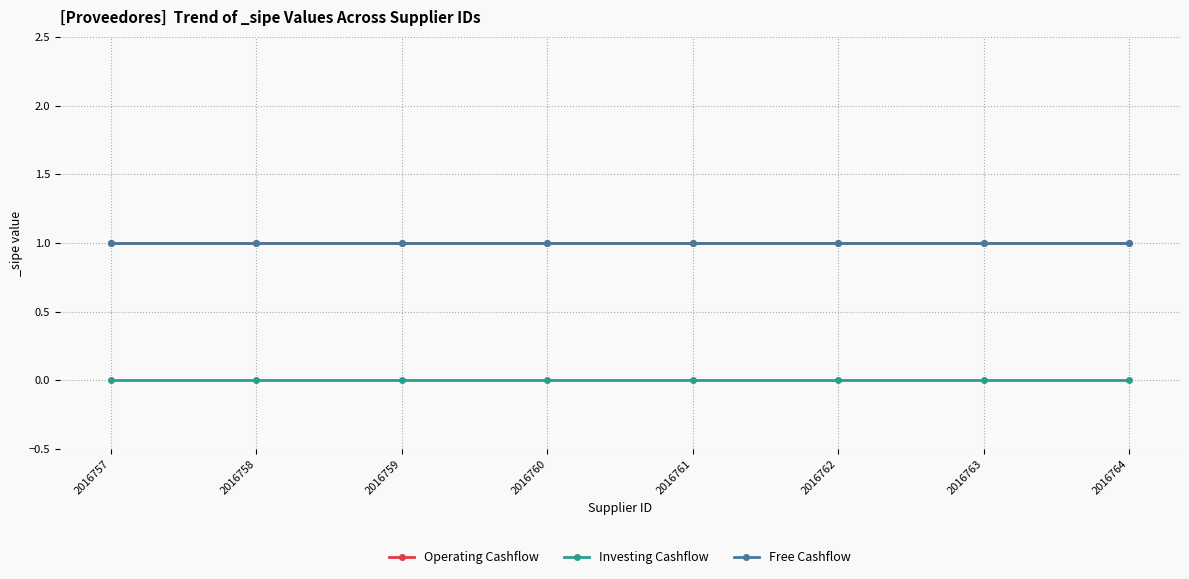

Between 2016764 and 2016758, which is larger?

2016764